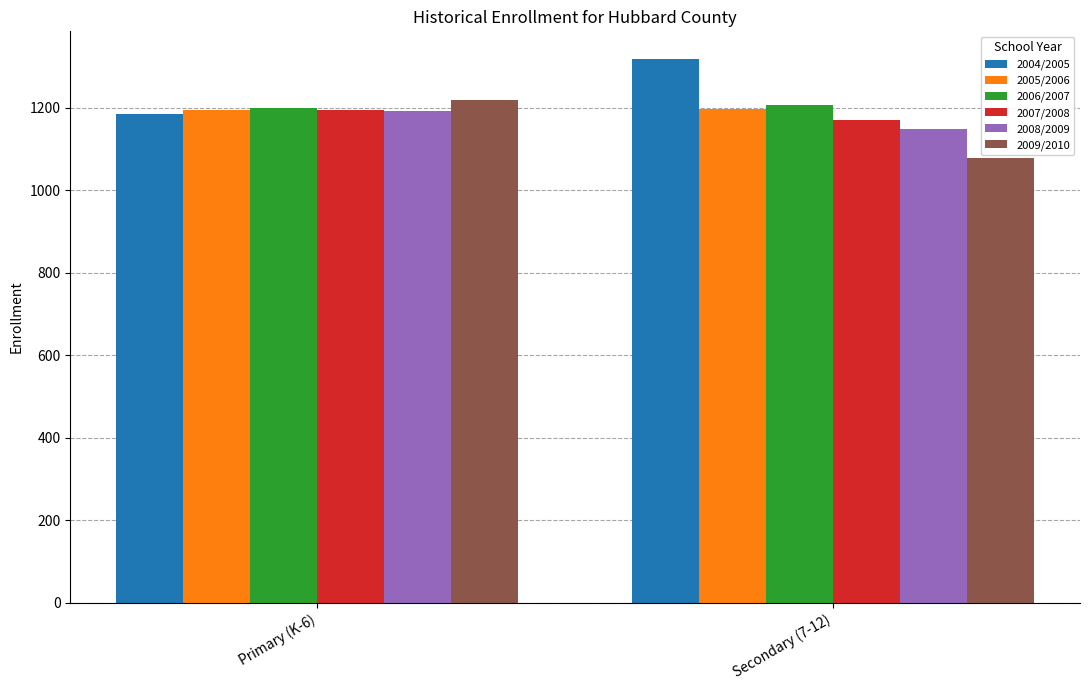

What is the spread (max minus min) of values at Secondary (7-12)?

240